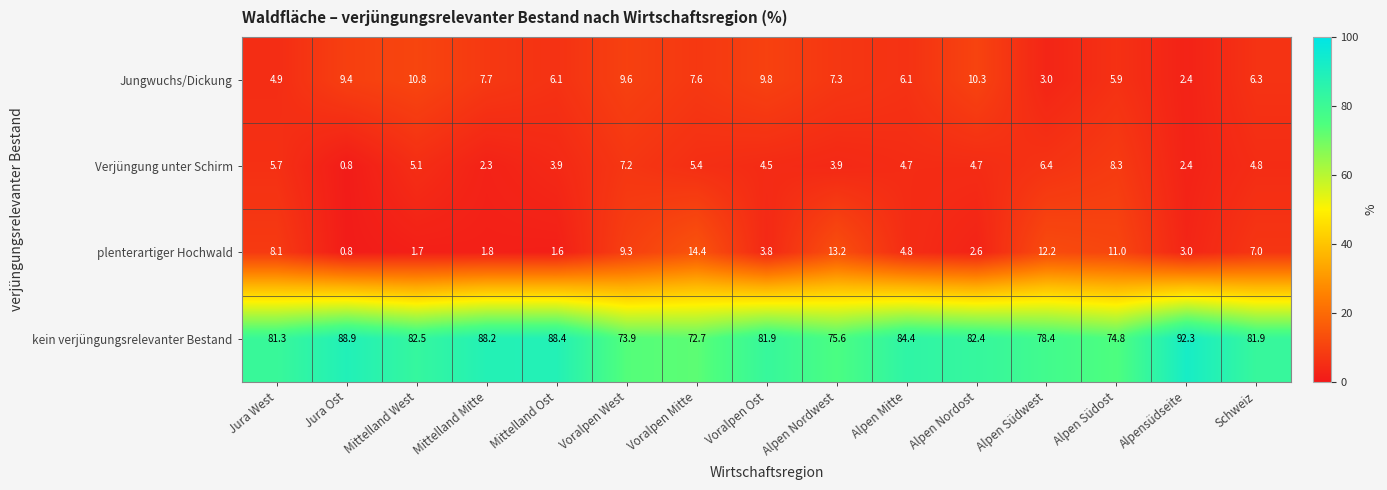

Which series has the widest spread of values?

kein verjüngungsrelevanter Bestand